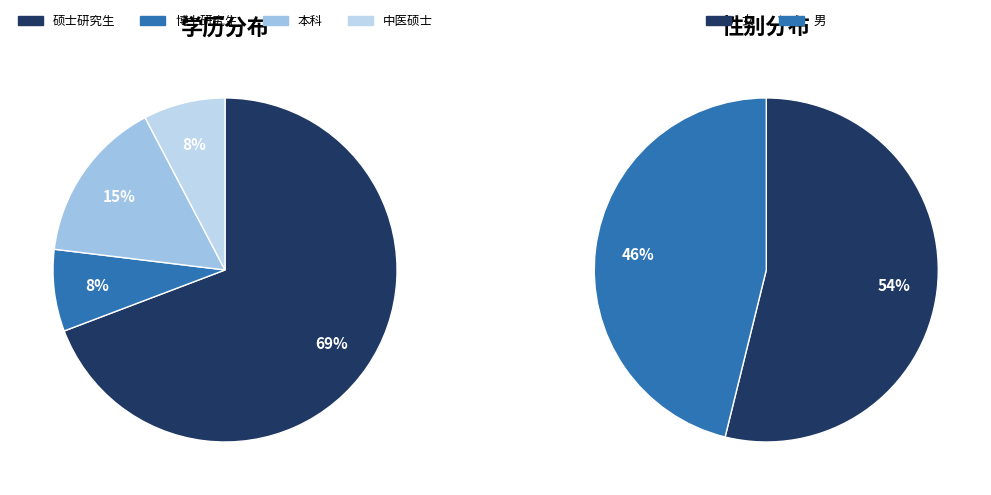

What percentage is NOT represented by 中医硕士?

92.3%